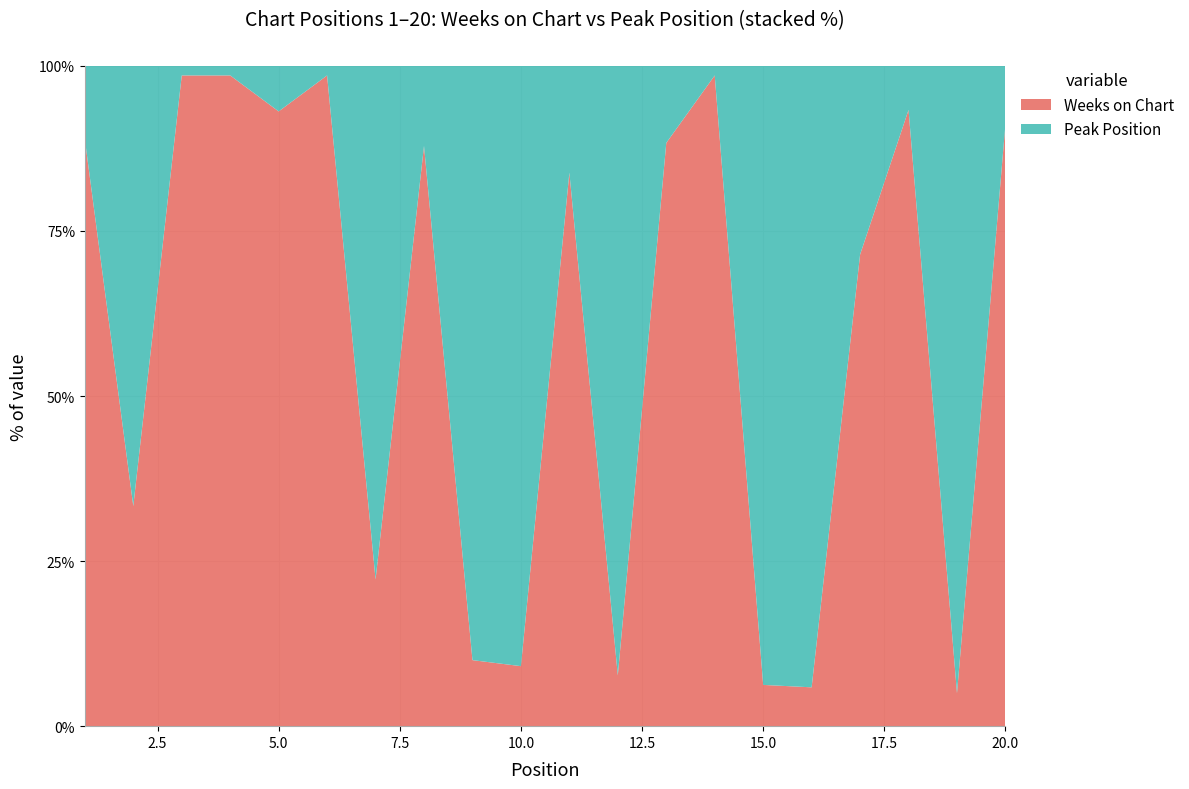

Reading left to right, what are all the values shown in this chart?

Peak Position: 1	2	1	1	2	1	7	4	9	10	11	12	7	1	15	16	6	4	19	6
Weeks on Chart: 8	1	68	68	27	68	2	29	1	1	57	1	53	68	1	1	15	56	1	62